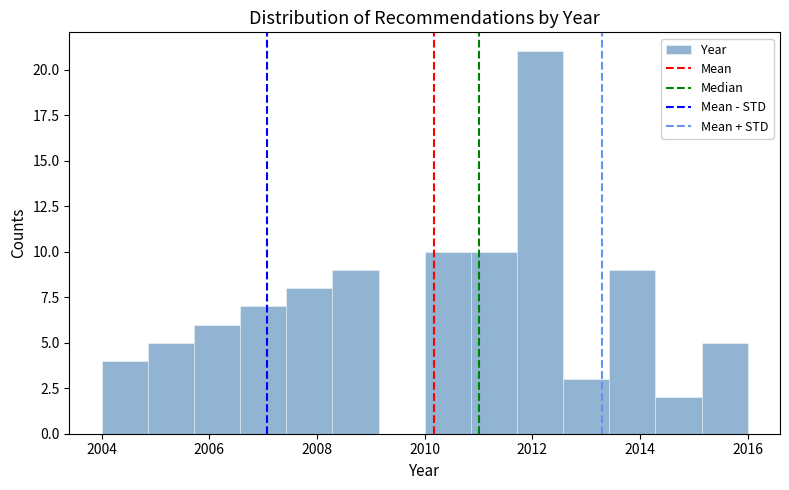

Reading left to right, list every bar in this chart as the range it spans on the x-axis followed by its height. Neither the bar edges nor the heights are printed on the chart, so give them approximately, as read against the axes.

2004.0 to 2004.8: 4
2004.8 to 2005.8: 5
2005.8 to 2006.6: 6
2006.6 to 2007.4: 7
2007.4 to 2008.2: 8
2008.2 to 2009.2: 9
2009.2 to 2010.0: 0
2010.0 to 2010.8: 10
2010.8 to 2011.8: 10
2011.8 to 2012.6: 21
2012.6 to 2013.4: 3
2013.4 to 2014.2: 9
2014.2 to 2015.2: 2
2015.2 to 2016.0: 5